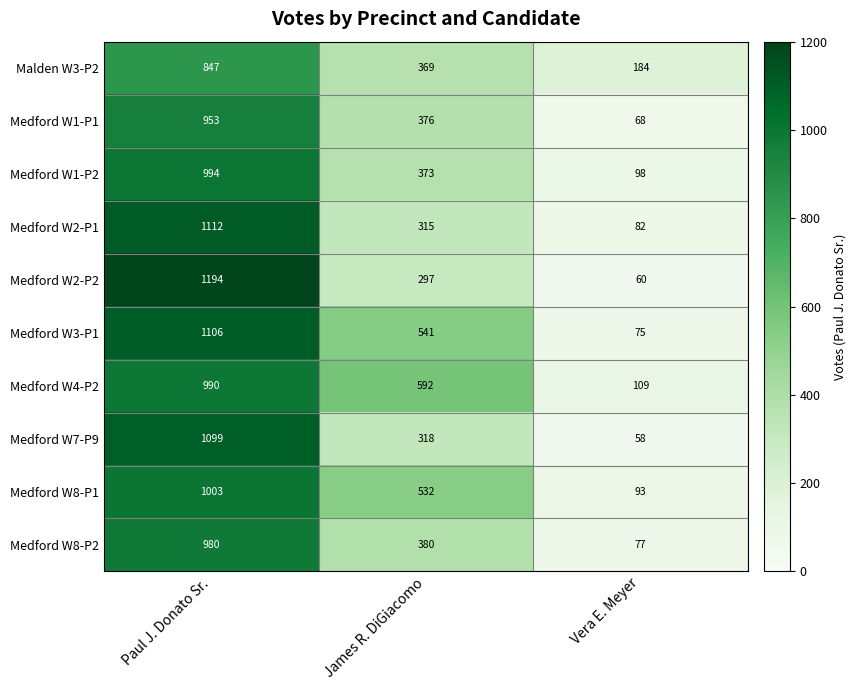

Reading left to right, transcribe all the data shown in this chart.

Malden W3-P2: 847	369	184
Medford W1-P1: 953	376	68
Medford W1-P2: 994	373	98
Medford W2-P1: 1112	315	82
Medford W2-P2: 1194	297	60
Medford W3-P1: 1106	541	75
Medford W4-P2: 990	592	109
Medford W7-P9: 1099	318	58
Medford W8-P1: 1003	532	93
Medford W8-P2: 980	380	77